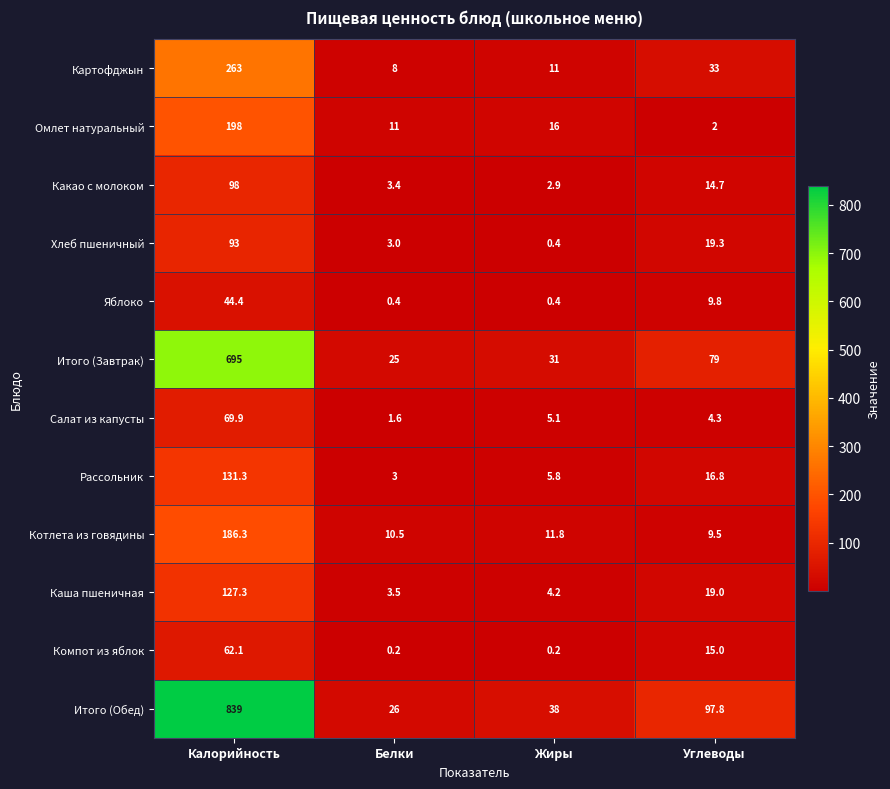

What is the sum of the Компот из яблок values at Белки and Калорийность?

62.3